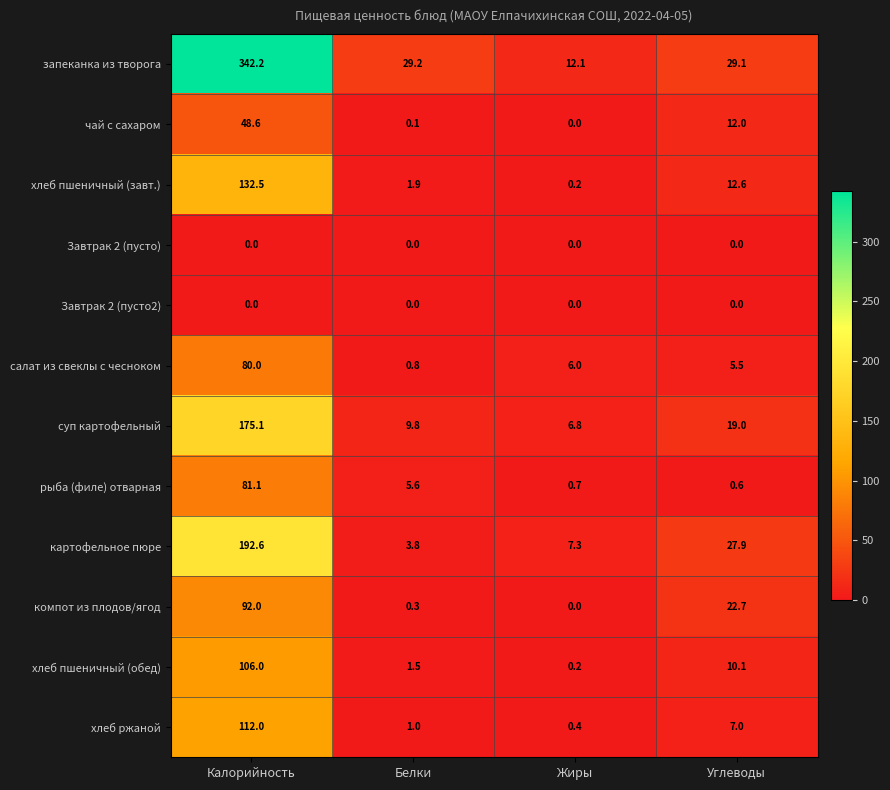

Where is запеканка из творога nearest to the value 177?

Белки